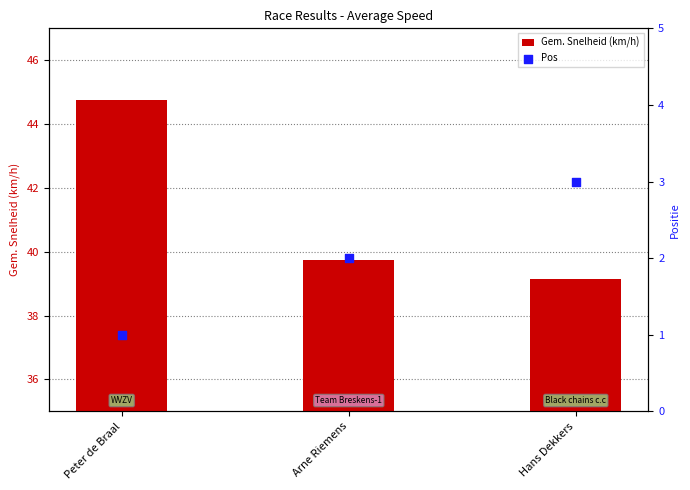

What are all the series names shown in the legend?

Gem. Snelheid (km/h), Pos